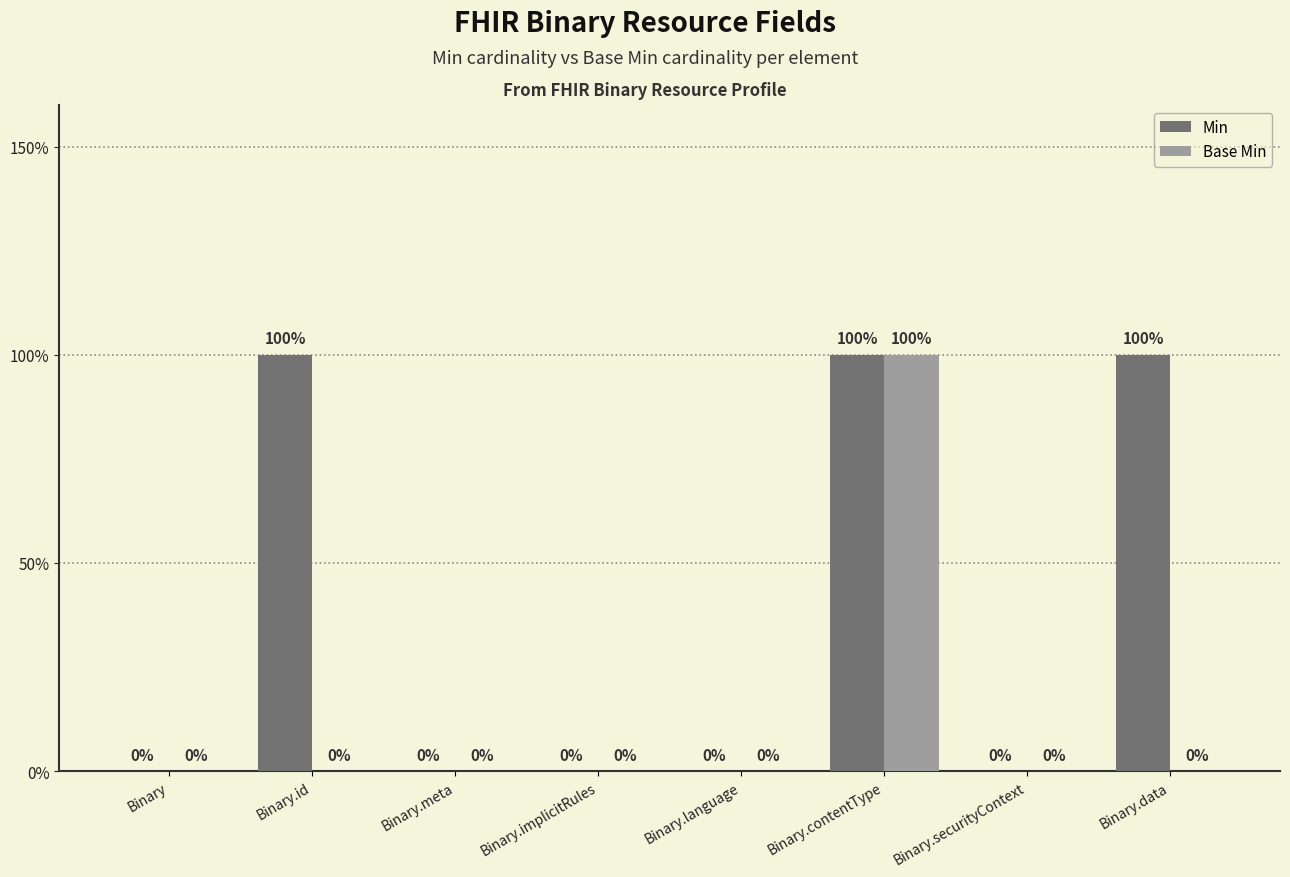

Reading left to right, what are all the values shown in this chart?

Min: 0	1	0	0	0	1	0	1
Base Min: 0	0	0	0	0	1	0	0